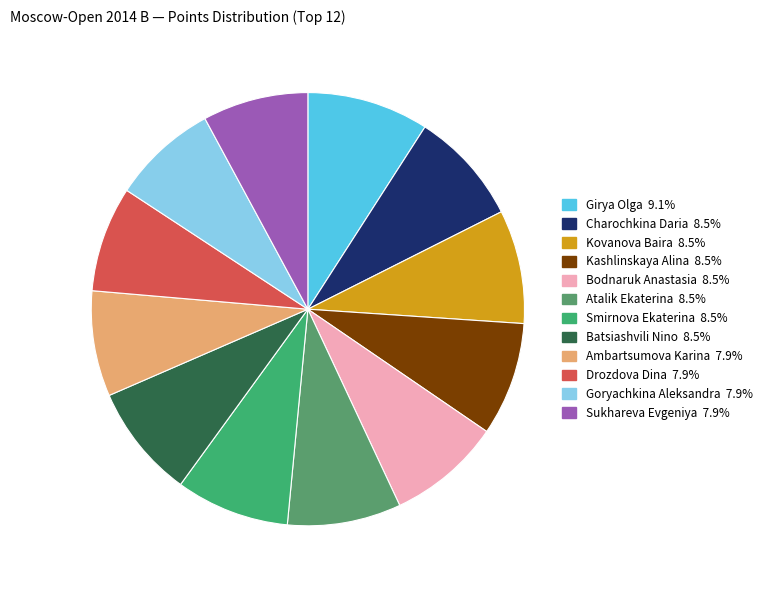

Which slice is the largest?

Girya Olga